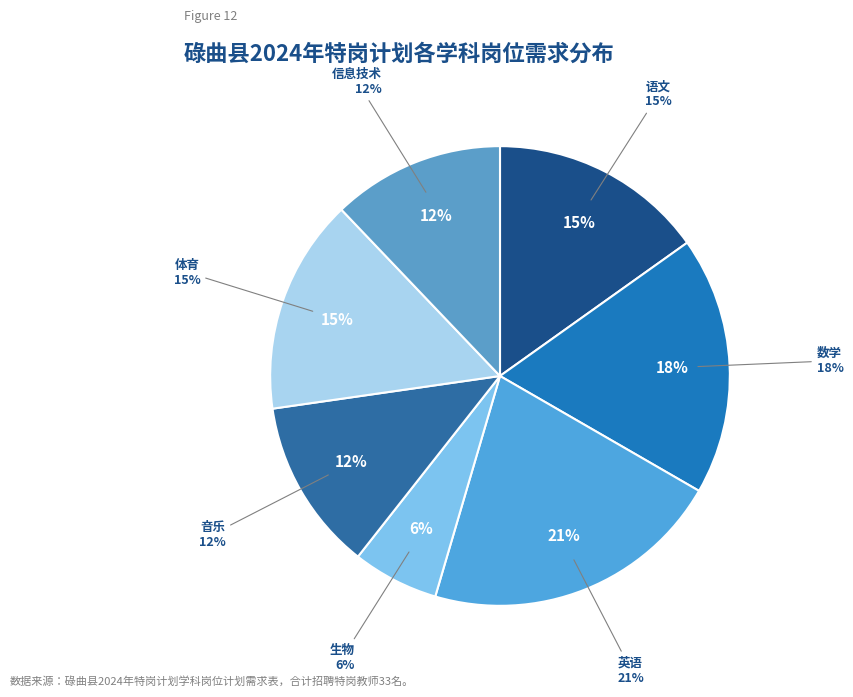

To the nearest percent, what percentage of the pie is 音乐?

12%